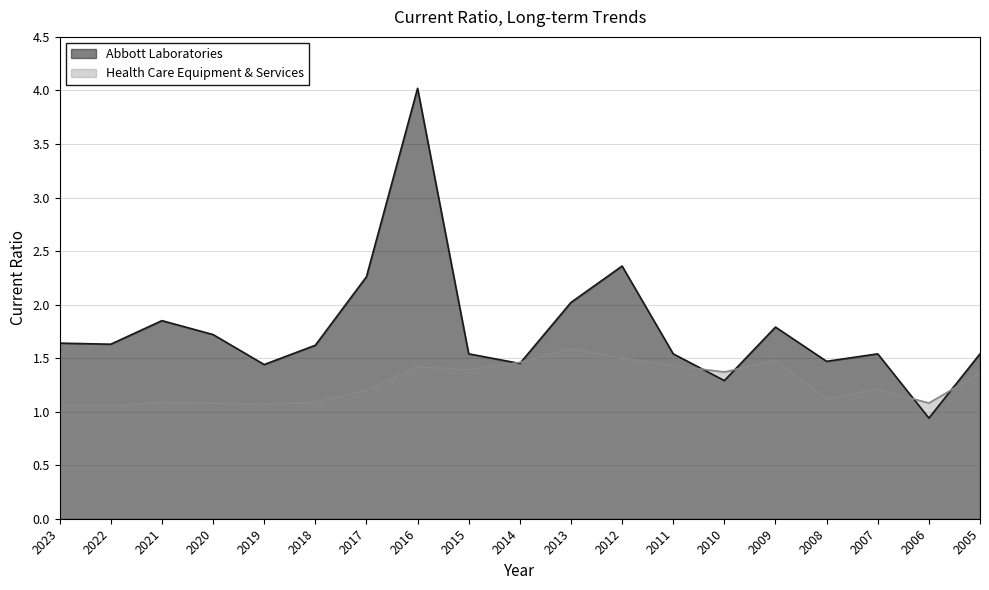

Between 2020 and 2012, which series saw the biggest shift?

Abbott Laboratories